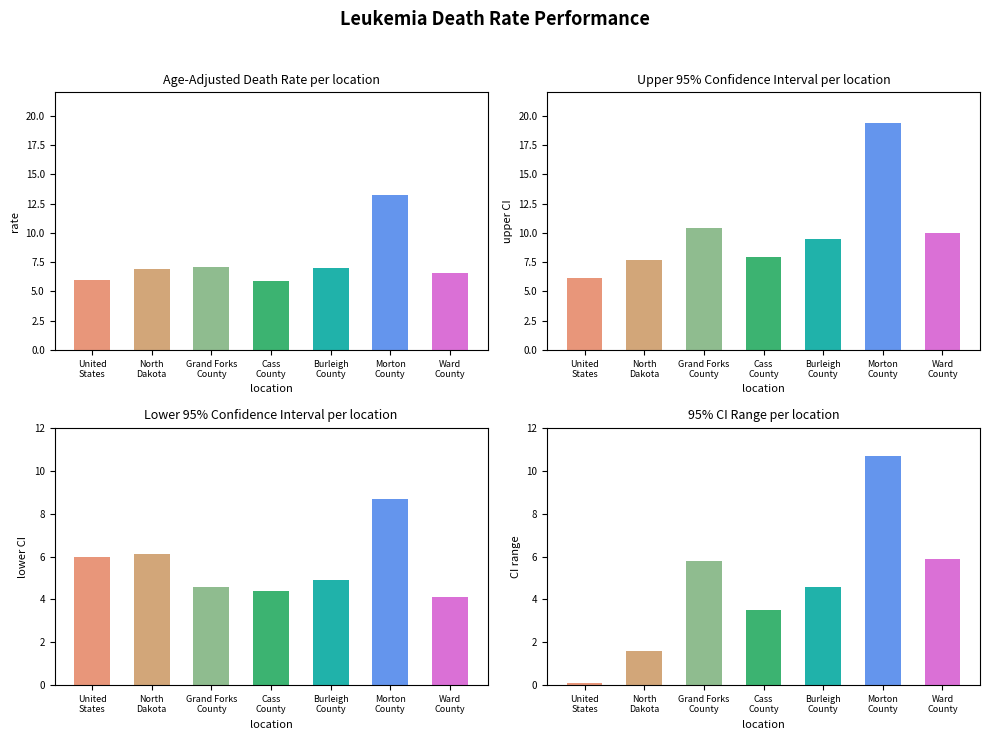

The CI Range (Upper - Lower) series shows 5.9 at Ward
County. True or false?

True